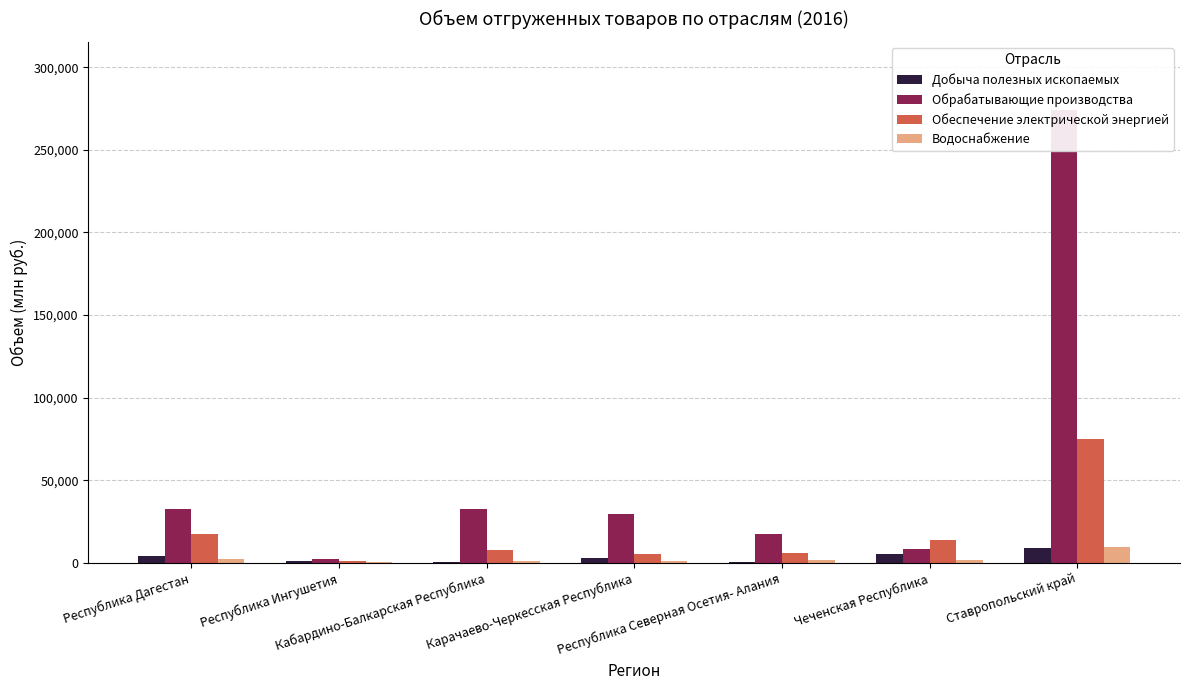

What is the difference between the Водоснабжение values at Кабардино-Балкарская Республика and Карачаево-Черкесская Республика?

67